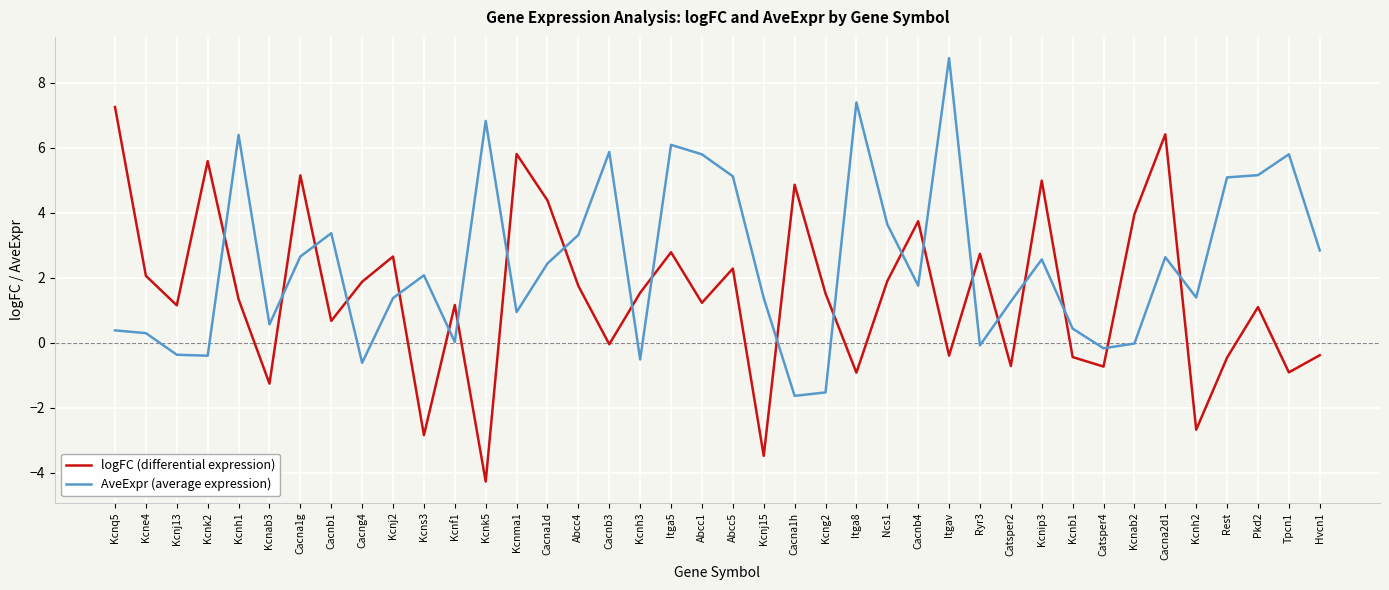

Which label corresponds to the smallest value in the chart?

Kcnk5